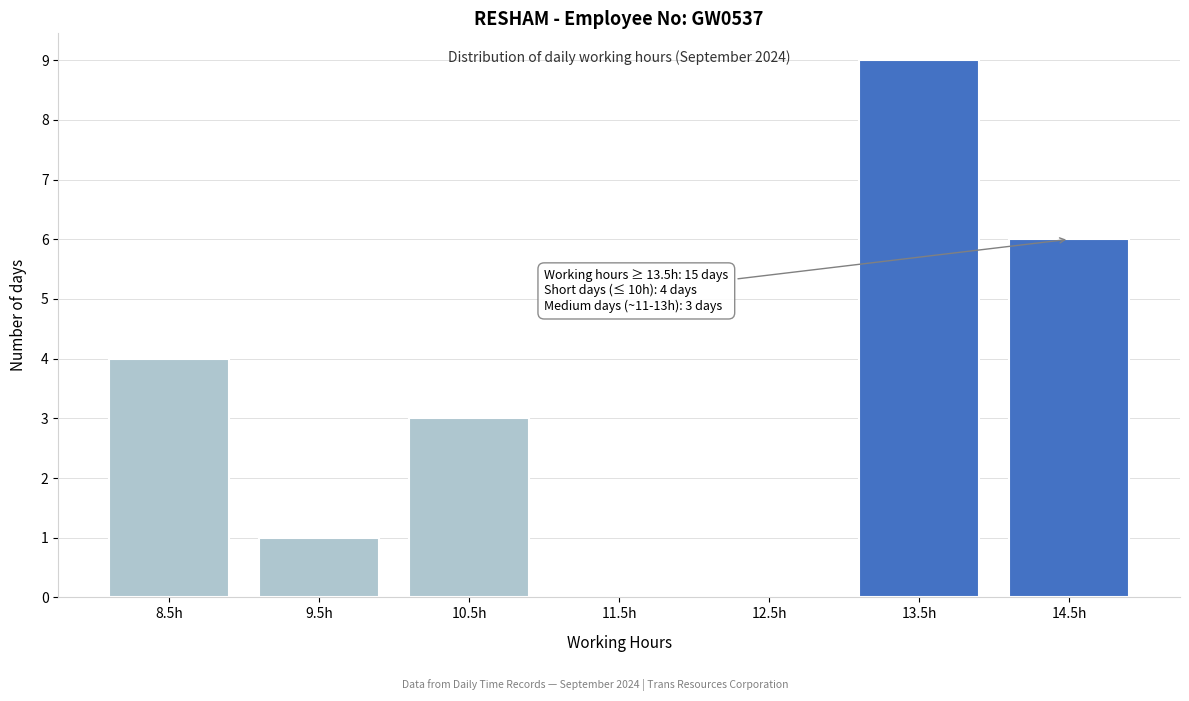

Reading left to right, list all the values displayed in this chart.

8.5h=4	9.5h=1	10.5h=3	11.5h=0	12.5h=0	13.5h=9	14.5h=6